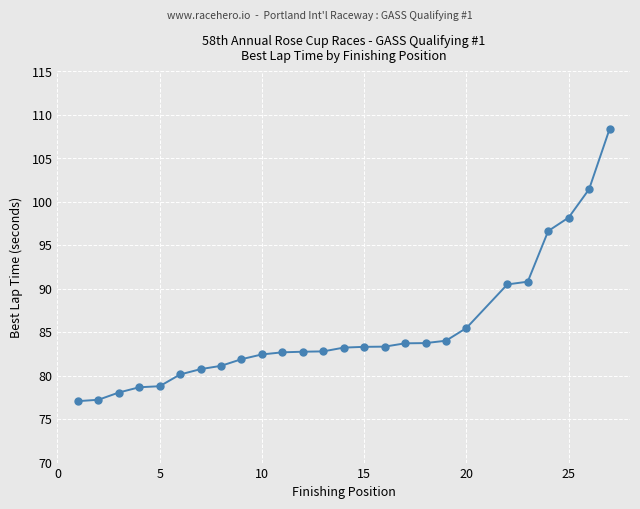

How many lines are shown in the chart?

1